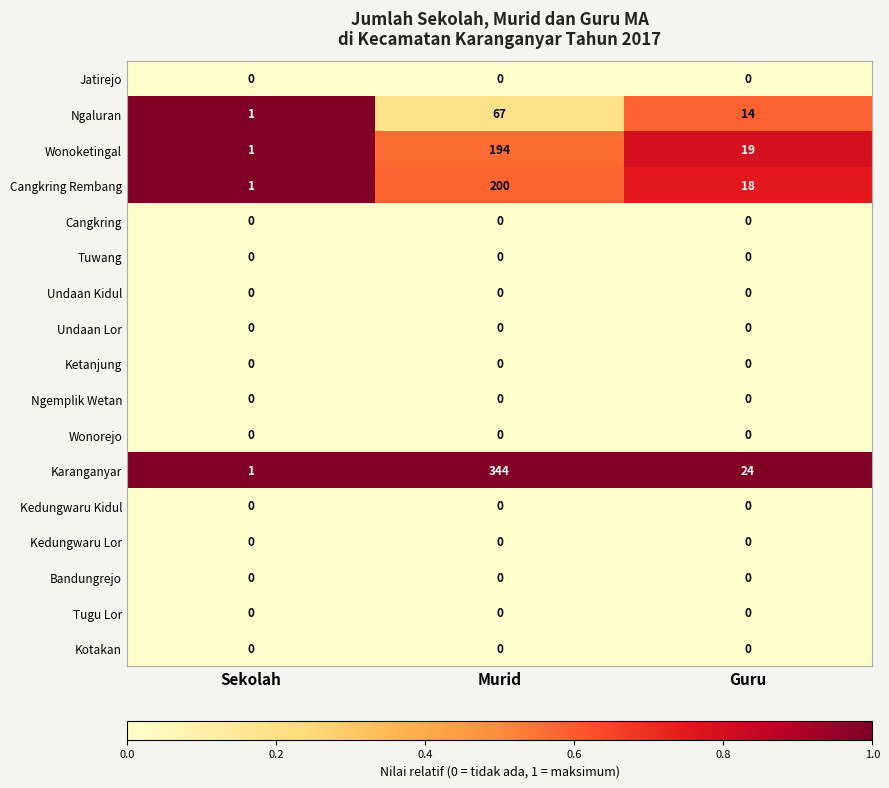

Is the value of Ngaluran at Murid greater than the value of Ngemplik Wetan at Sekolah?

Yes